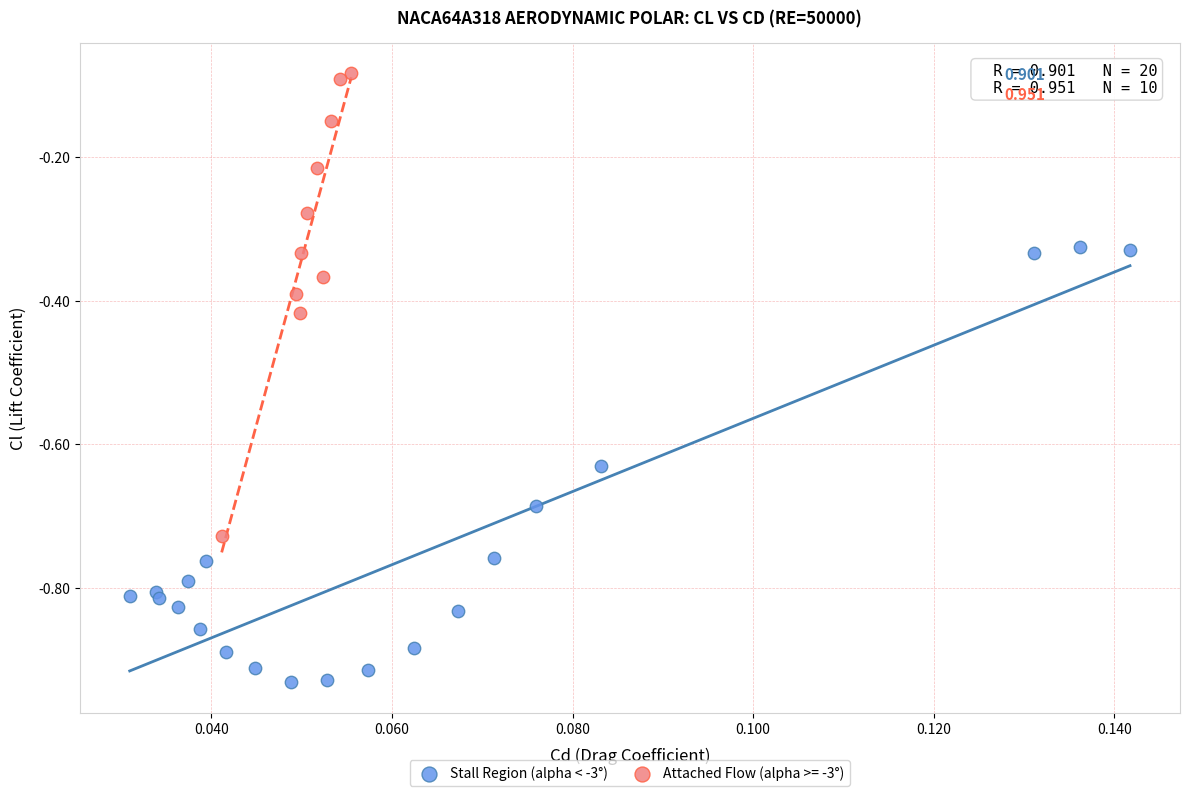

Which series contains the lowest Y value?

Stall Region (alpha < -3°)